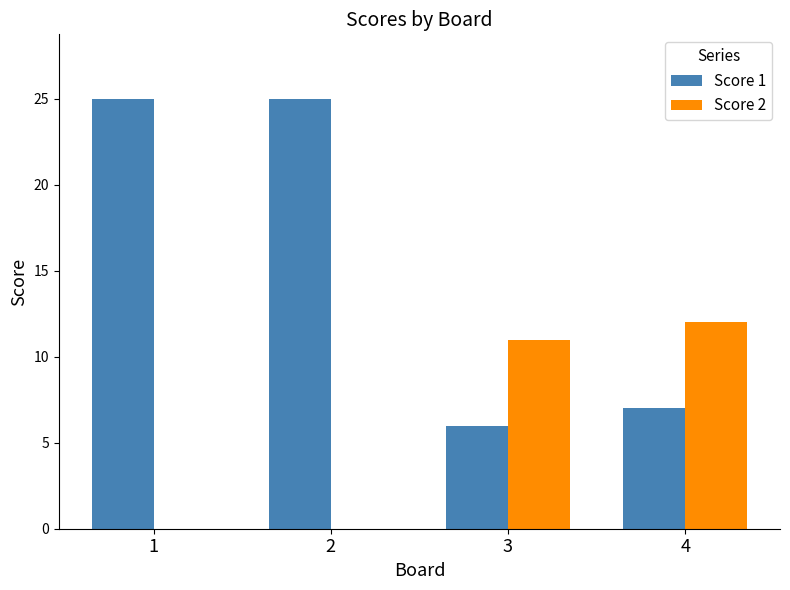

Count the number of categories in the chart.

4